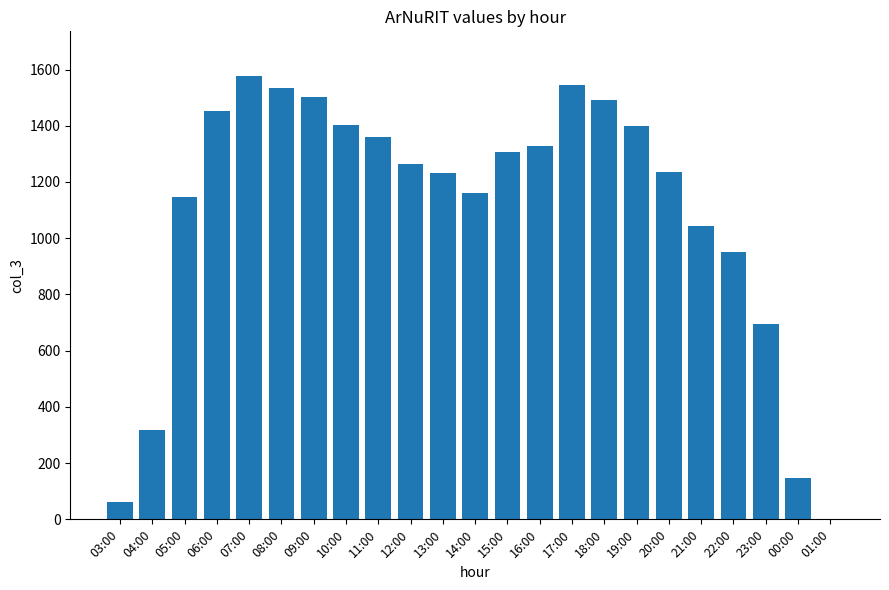

What is the approximate value at 01:00?

2